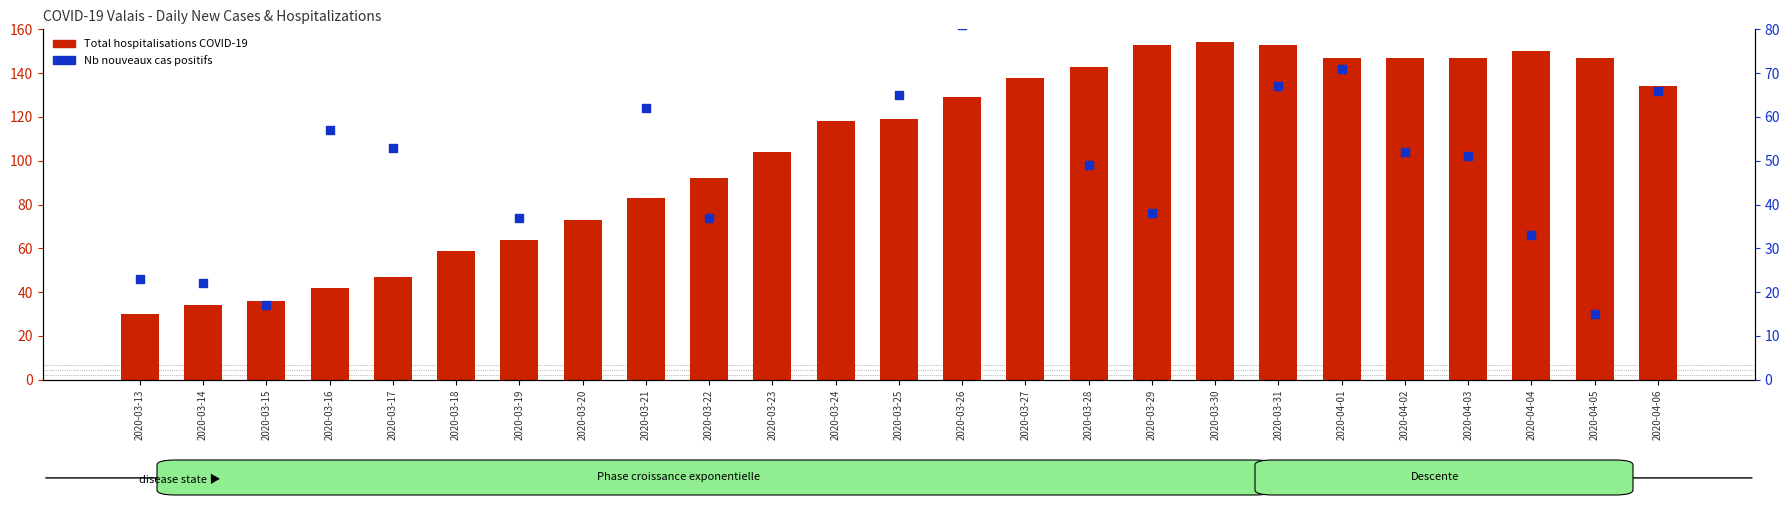

At how many categories does at least one series exceed 19?

25